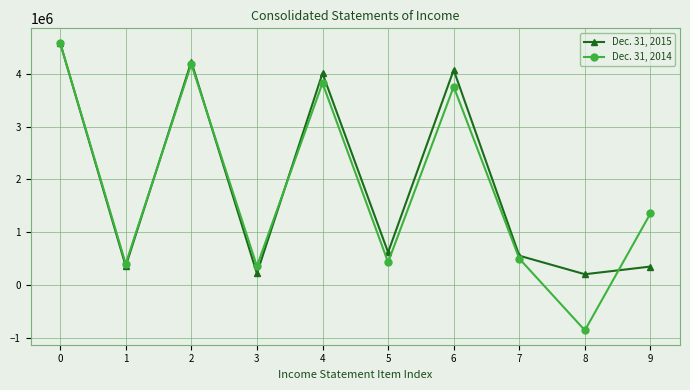

Is it true that Dec. 31, 2015 equals 4587619 at 0?

True